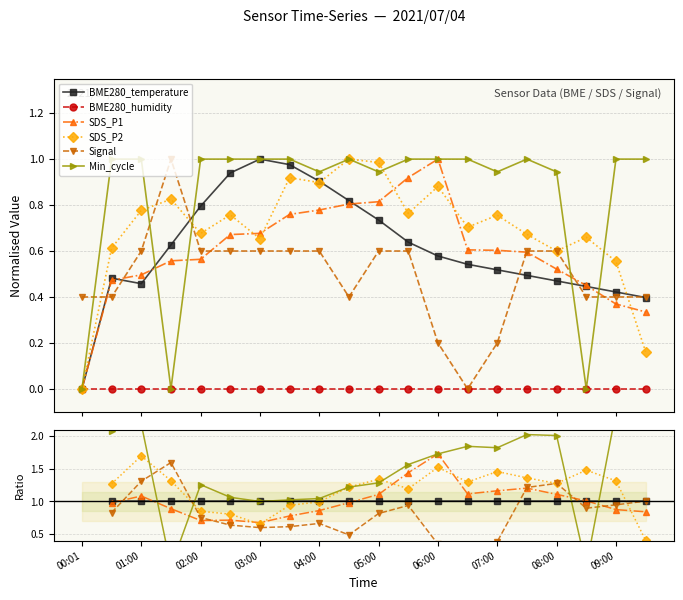

How many categories are shown in the chart?

20